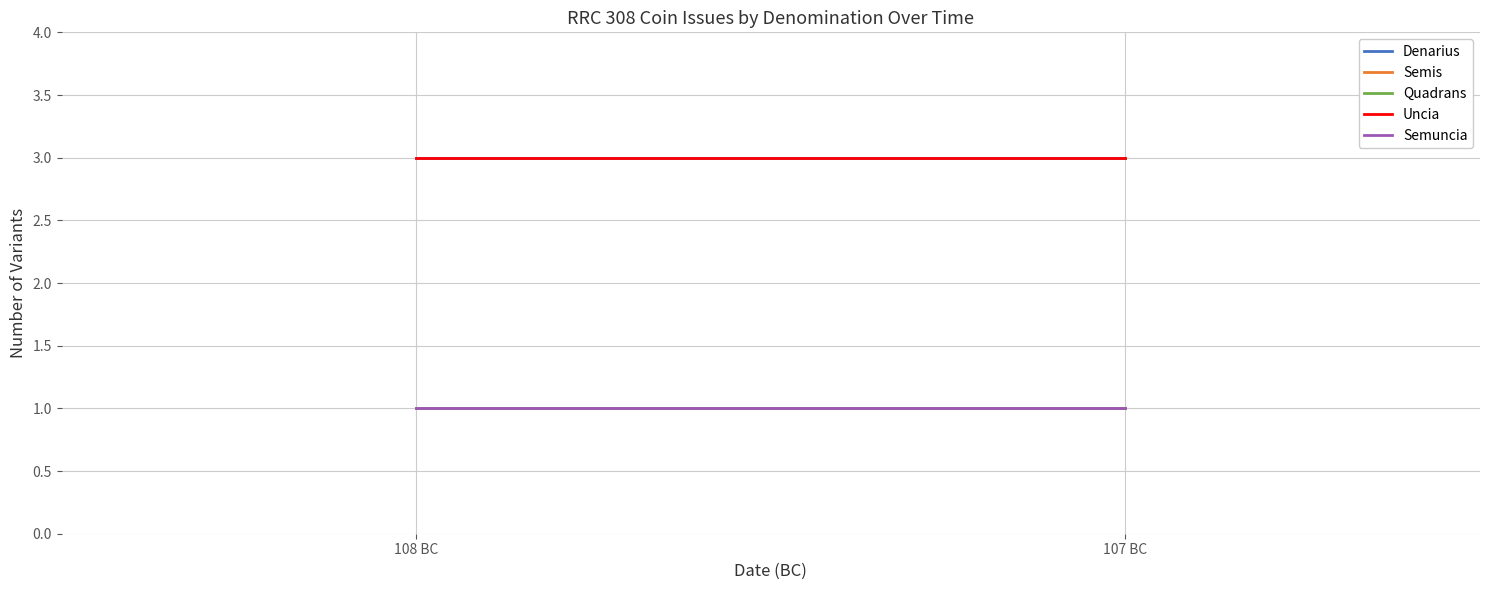

What is the spread (max minus min) of values at 107 BC?

2